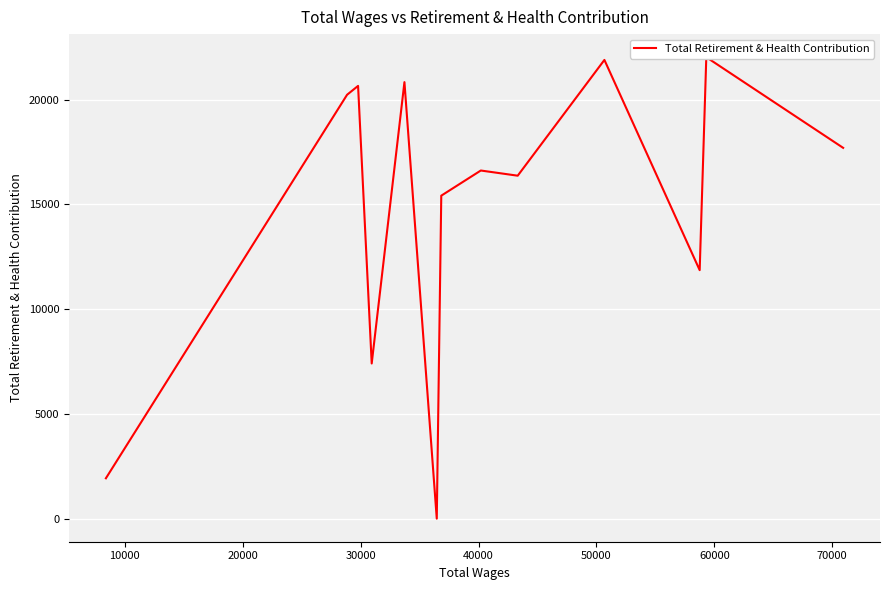

Is this an area chart (filled region under the line)?

No